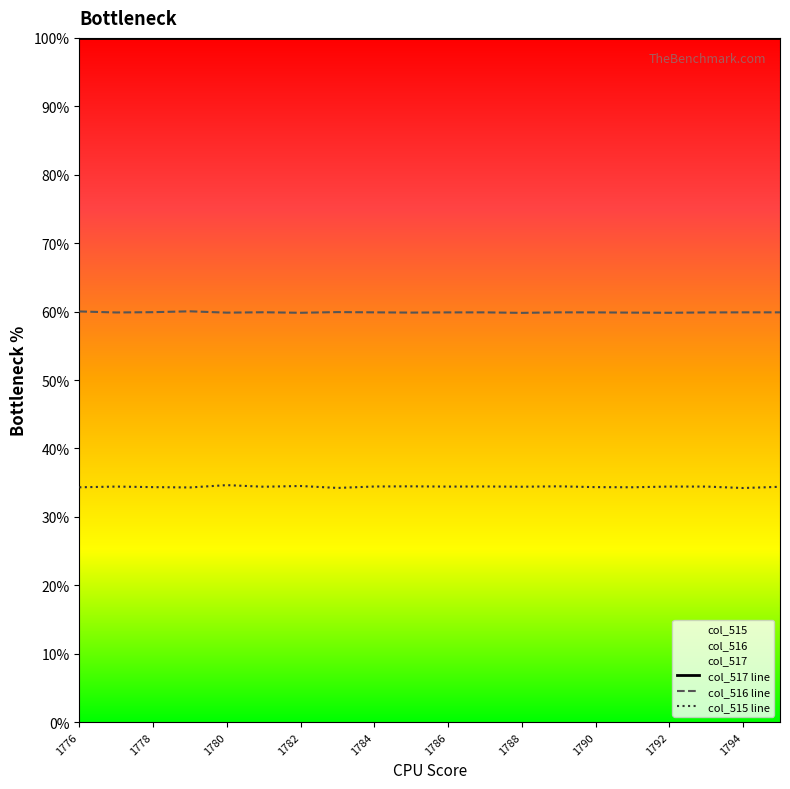

What is the total value across all series at 1795?

94.3